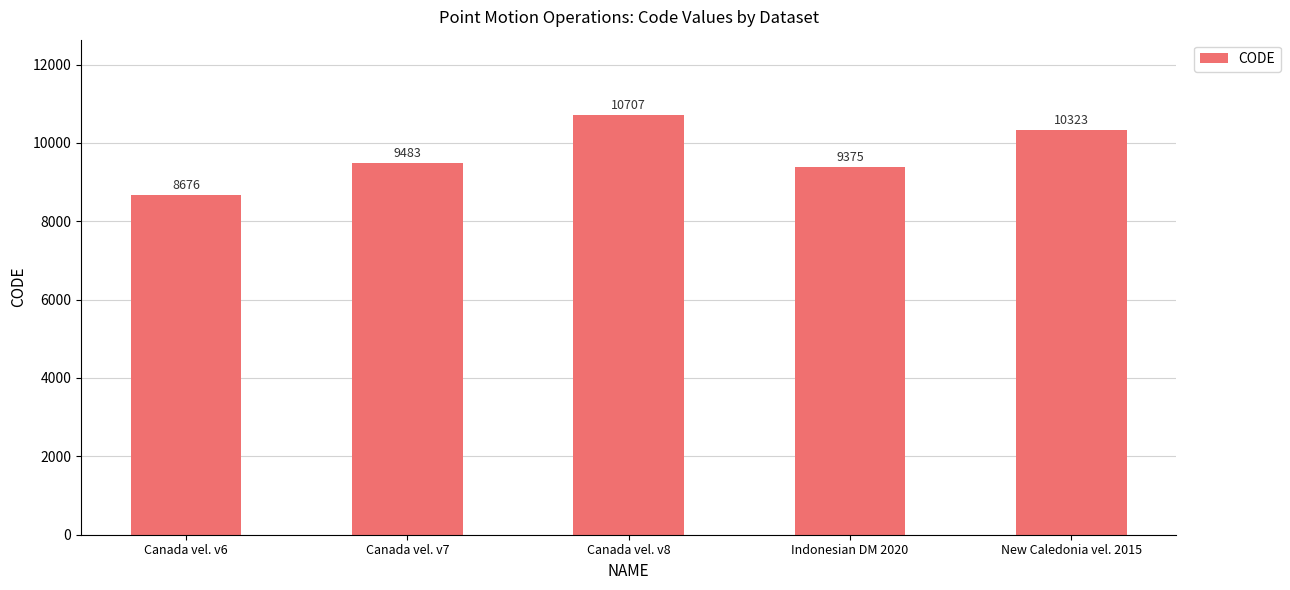

What position from the left is Indonesian DM 2020?

4